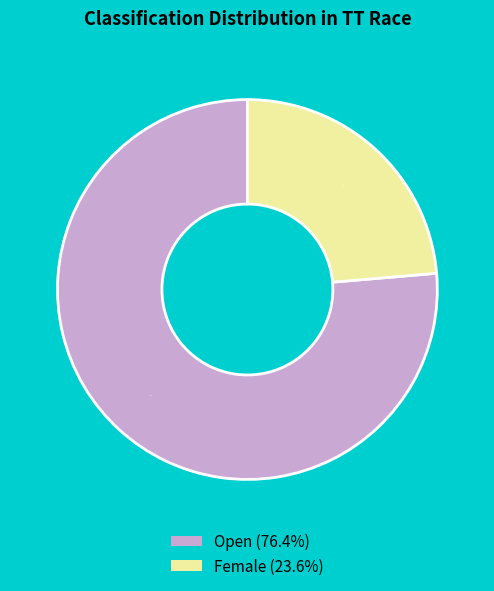

What is the ratio of the value at Open to the value at Female?

3.2